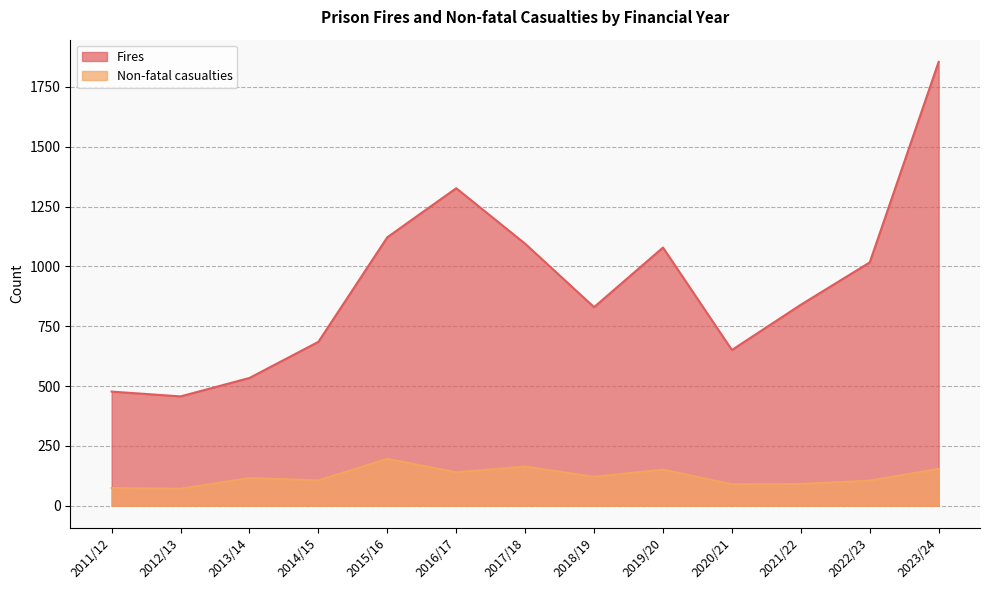

How many lines are shown in the chart?

2